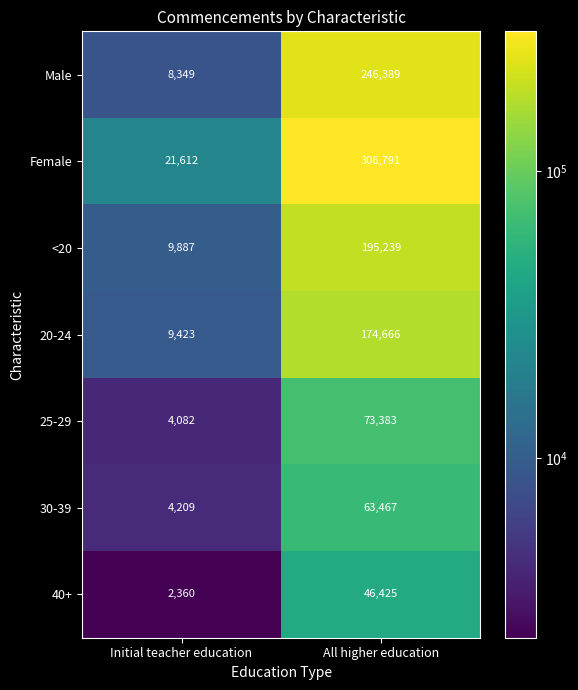

Count the number of categories in the chart.

2